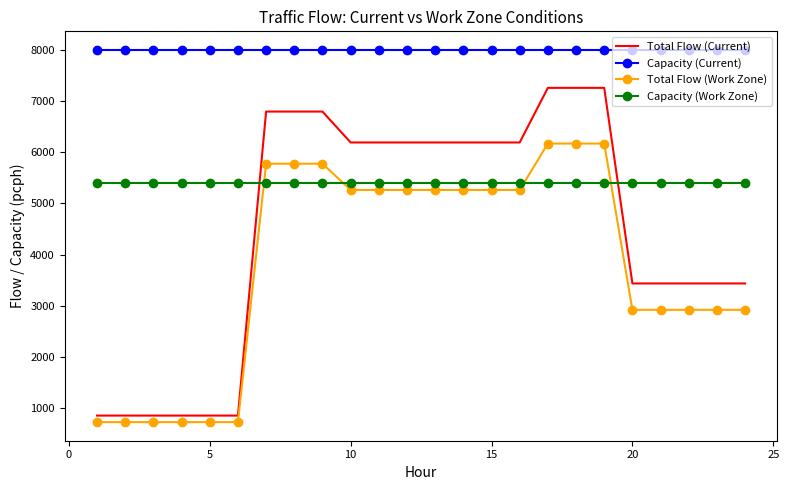

List the series in order of their peak value, lowest first.

Capacity (Work Zone), Total Flow (Work Zone), Total Flow (Current), Capacity (Current)